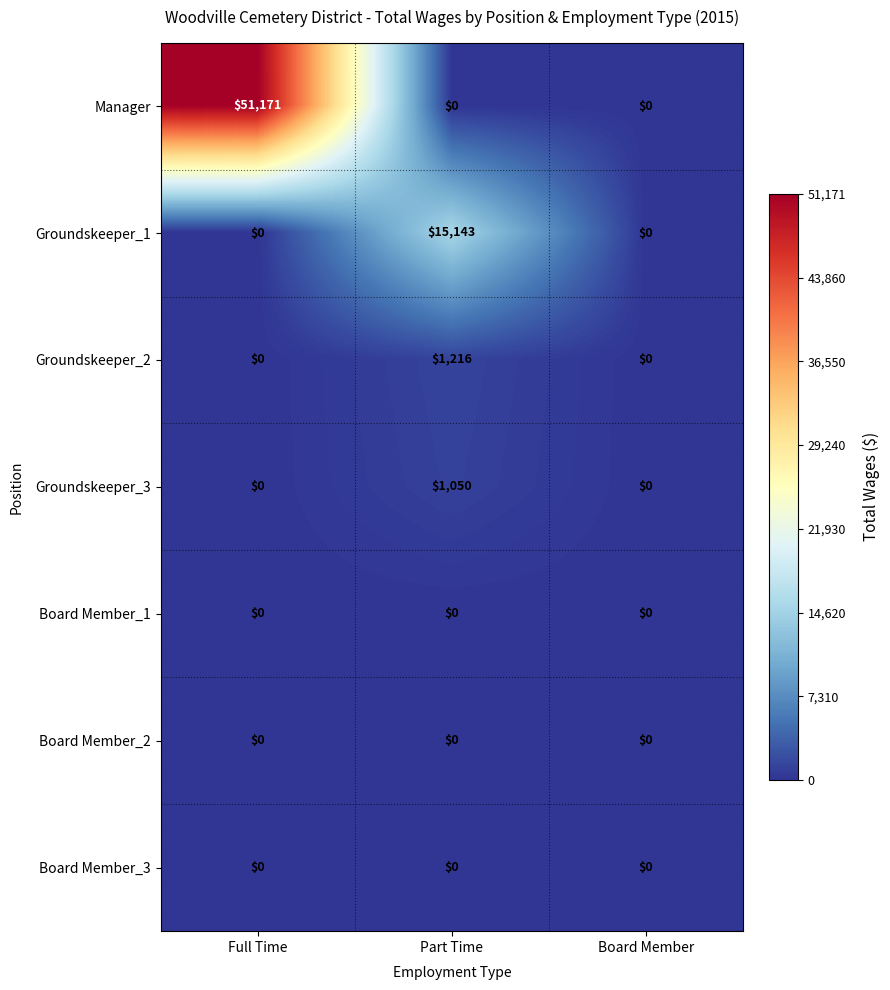

What is the spread (max minus min) of values at Part Time?

15143